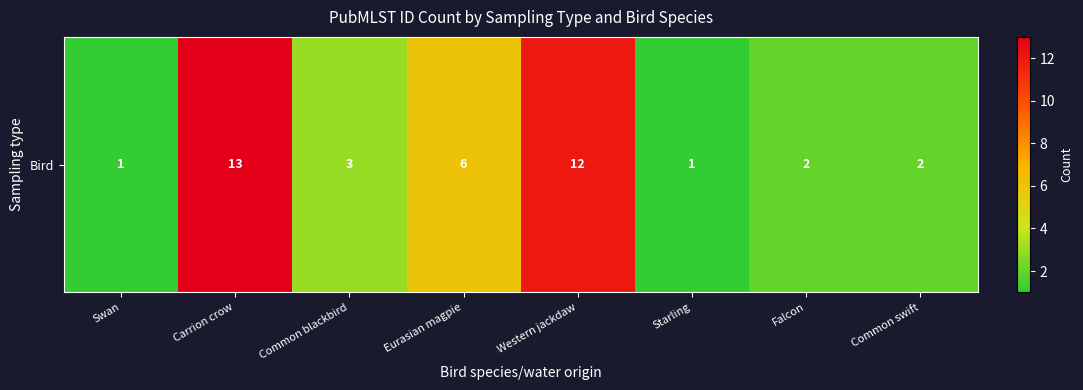

What is the difference between the second highest and second lowest values?

11